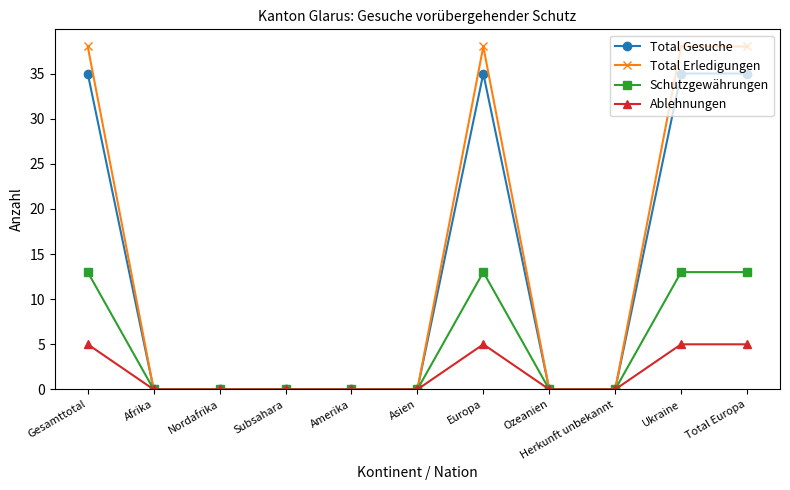

Reading left to right, list all the values displayed in this chart.

Total Gesuche: 35	0	0	0	0	0	35	0	0	35	35
Total Erledigungen: 38	0	0	0	0	0	38	0	0	38	38
Schutzgewährungen: 13	0	0	0	0	0	13	0	0	13	13
Ablehnungen: 5	0	0	0	0	0	5	0	0	5	5